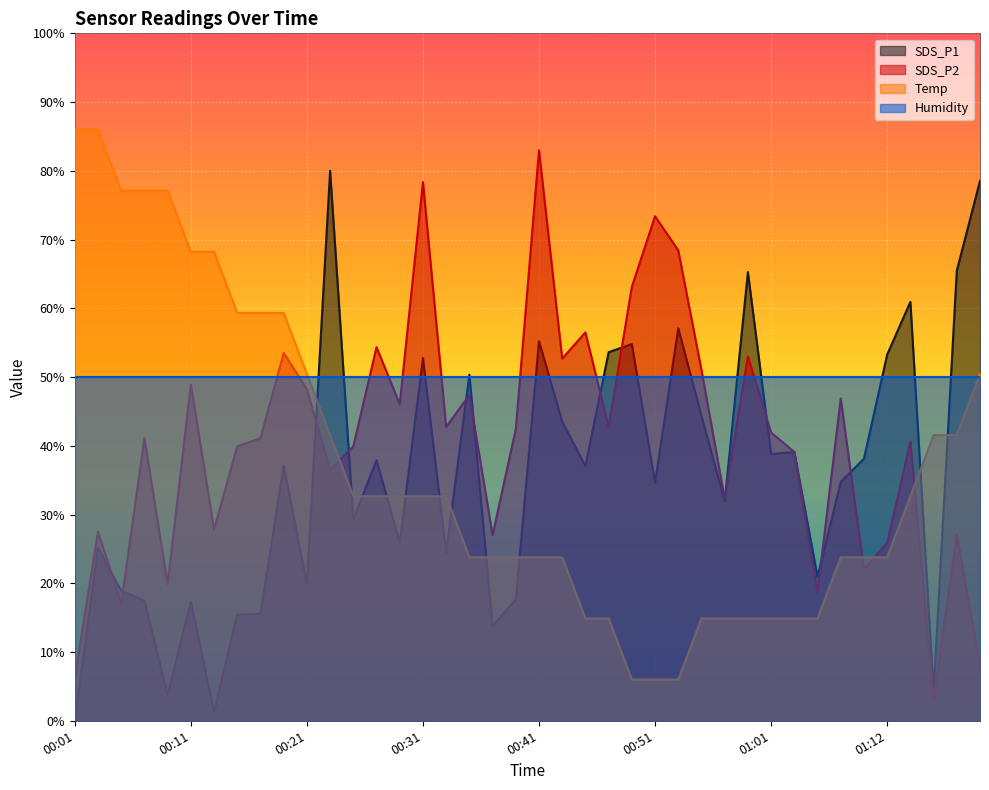

What is the difference between the maximum and second lowest values in the Temp series?

80.0